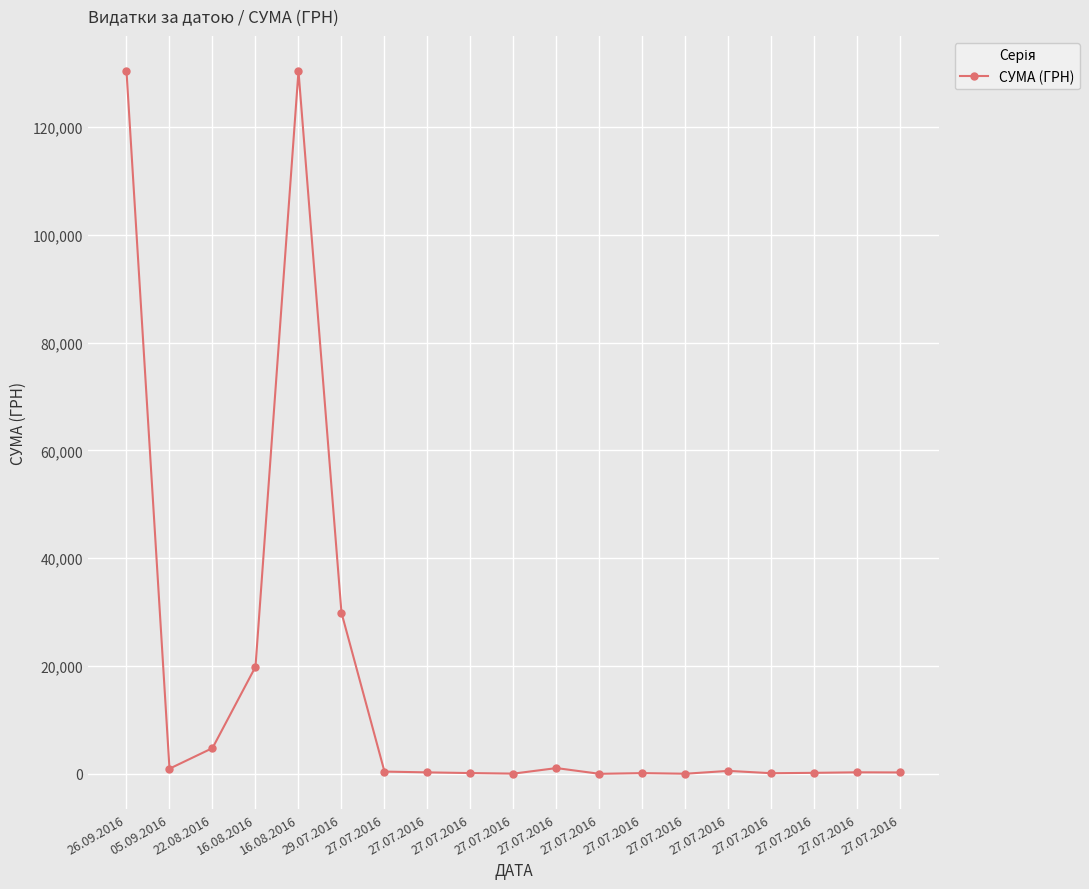

Where is the first local minimum?

05.09.2016